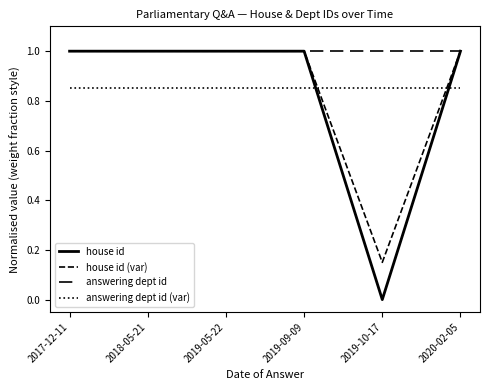

True or false: answering dept id (var) has more than 1 interior local peaks.

False